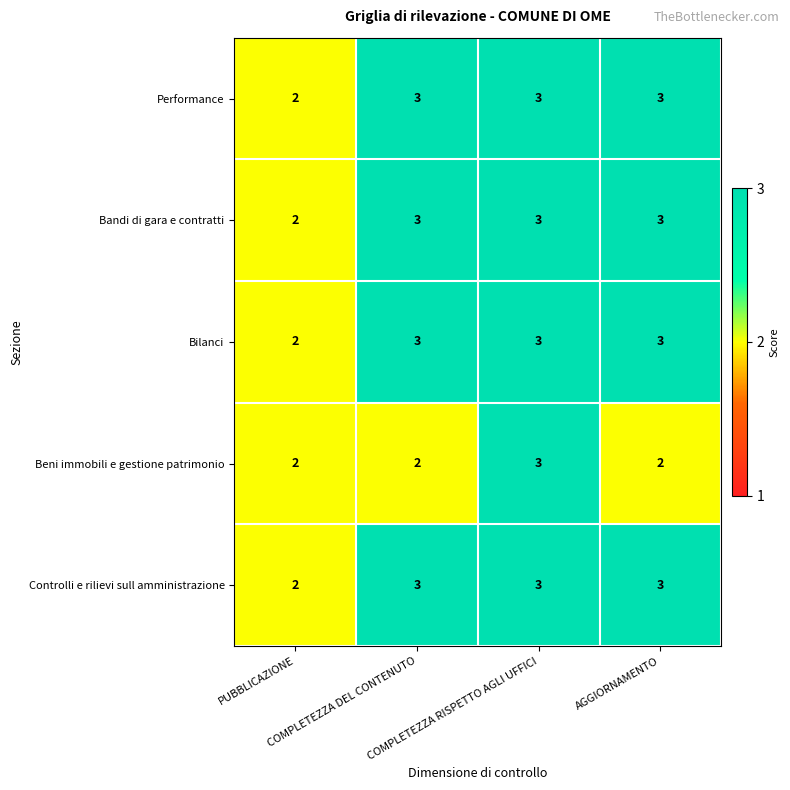

What is the average value of the Bilanci series?

3